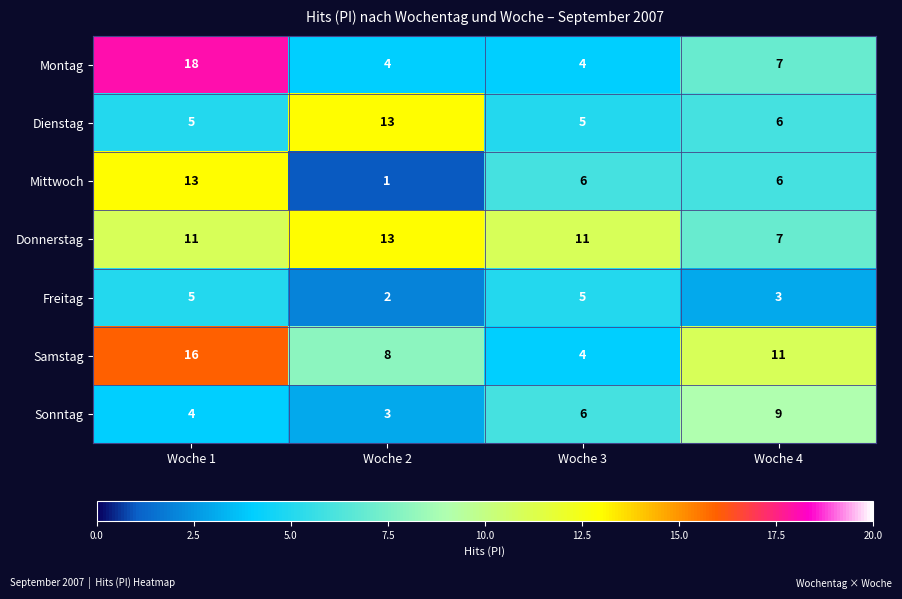

Rank the categories by Samstag value from highest to lowest.

Woche 1, Woche 4, Woche 2, Woche 3